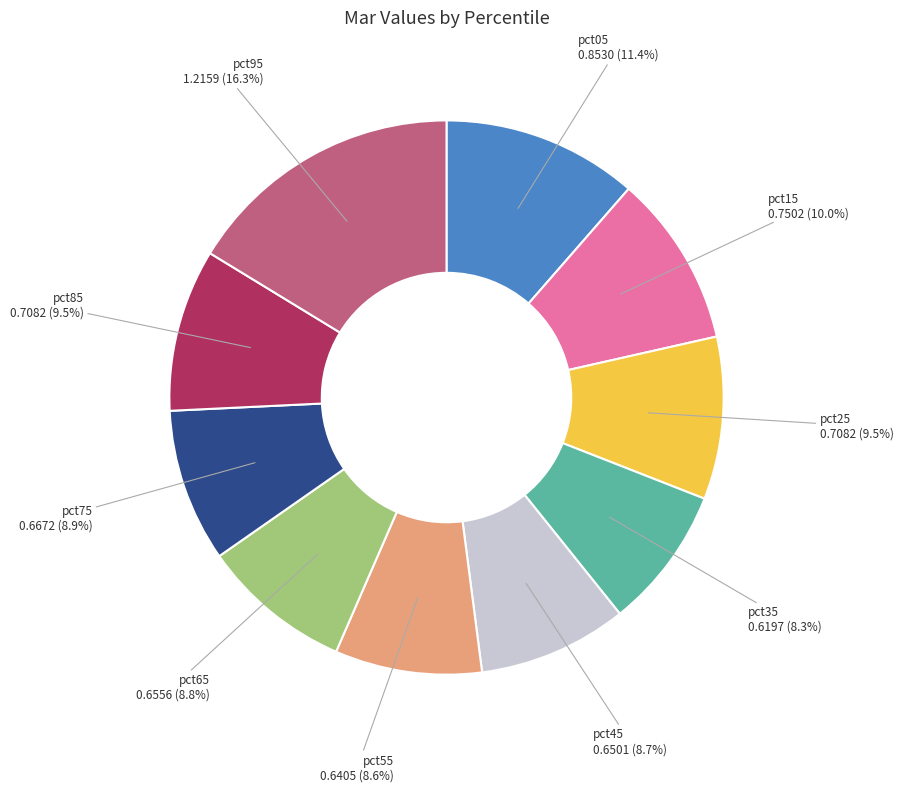

Is there a majority slice in this chart?

No